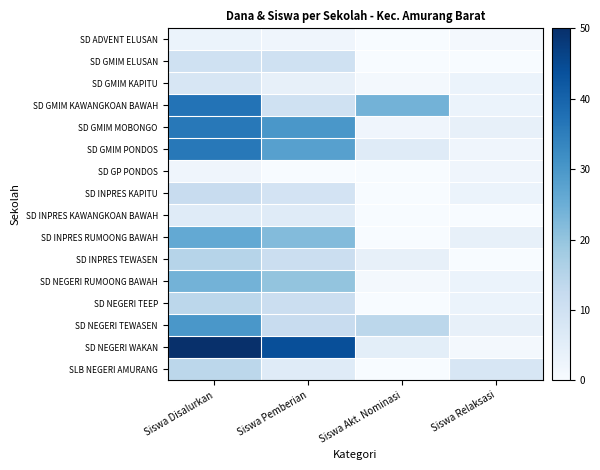

Which series has the widest spread of values?

SD NEGERI WAKAN